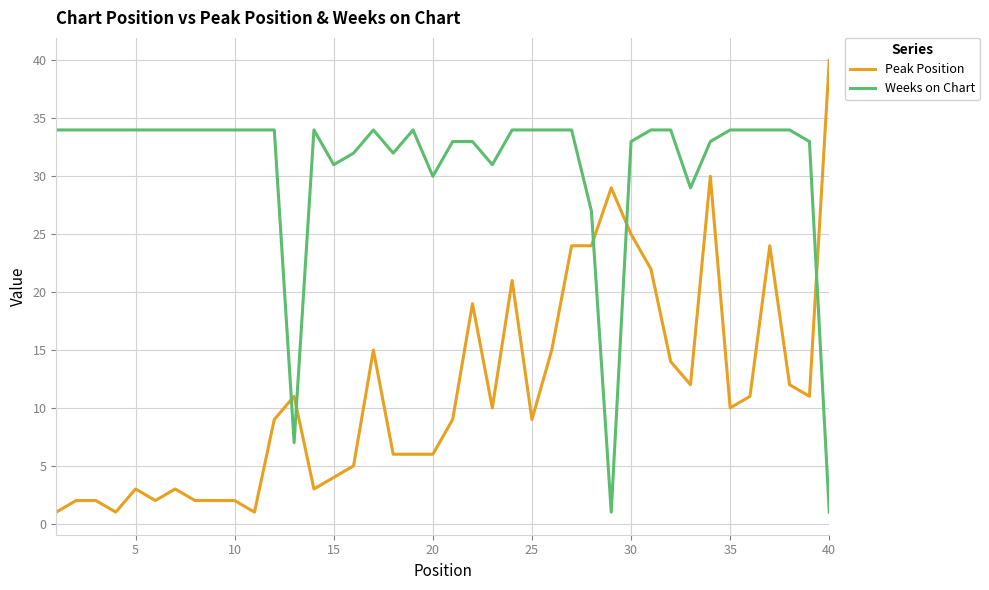

Which series has the largest total across all categories?

Weeks on Chart